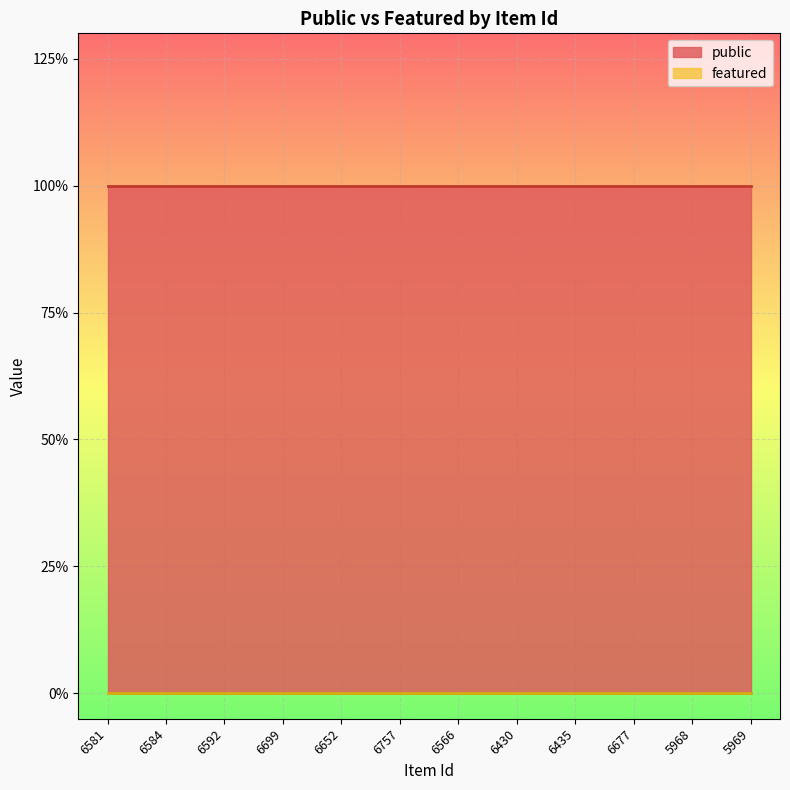

Rank the series at 6592 from highest to lowest value.

public, featured